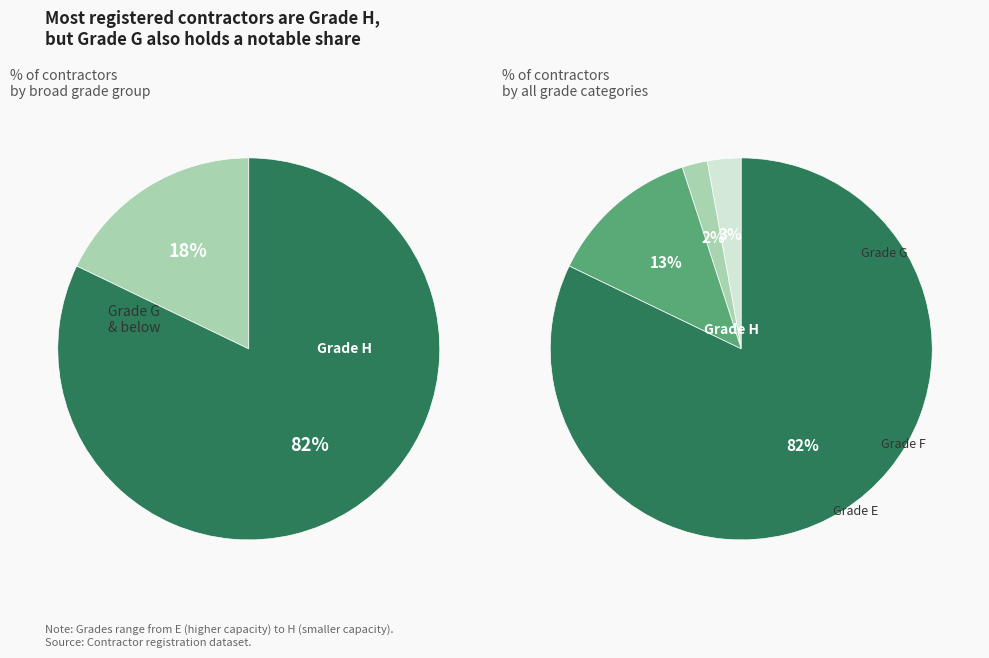

How much of the chart is everything except H?

17.9%